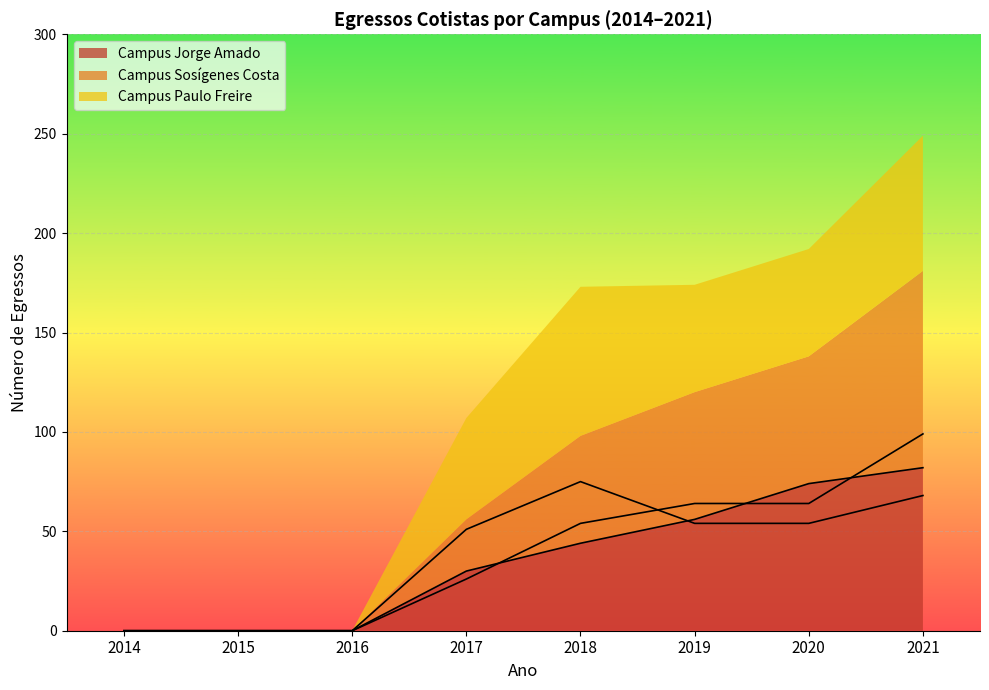

Which series changed the most between 2014 and 2019?

Campus Sosígenes Costa